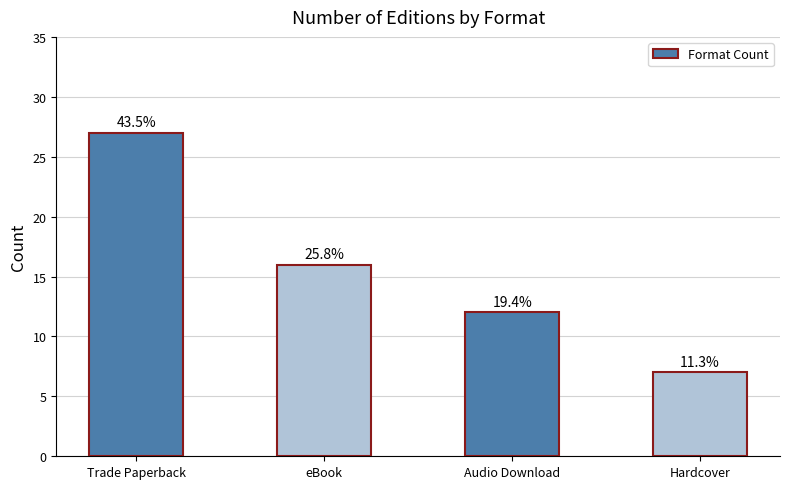

What is the average value?

16